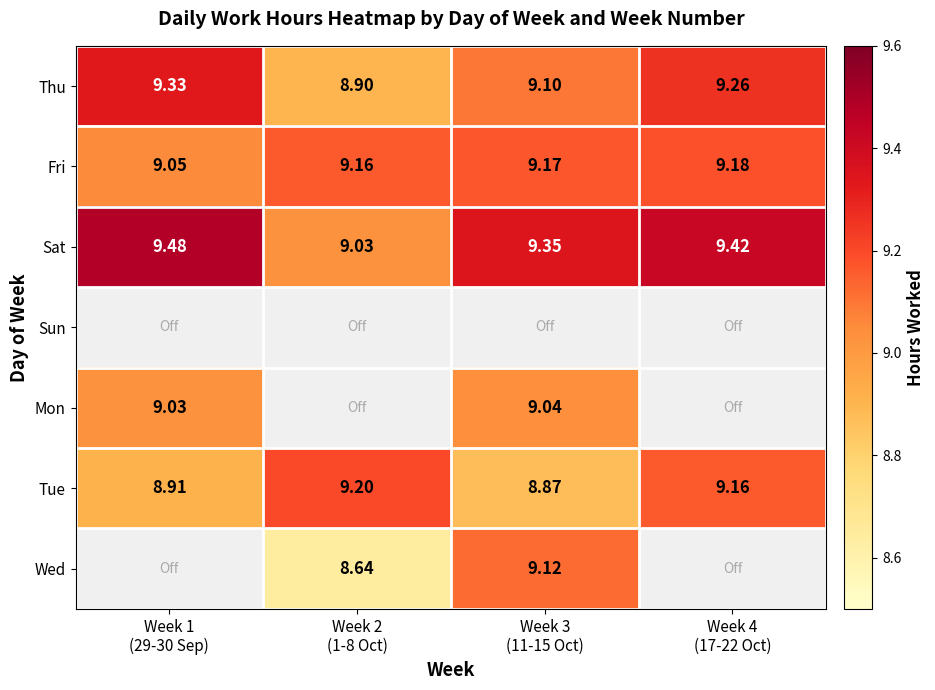

How many values in the Wed series exceed 8?

2